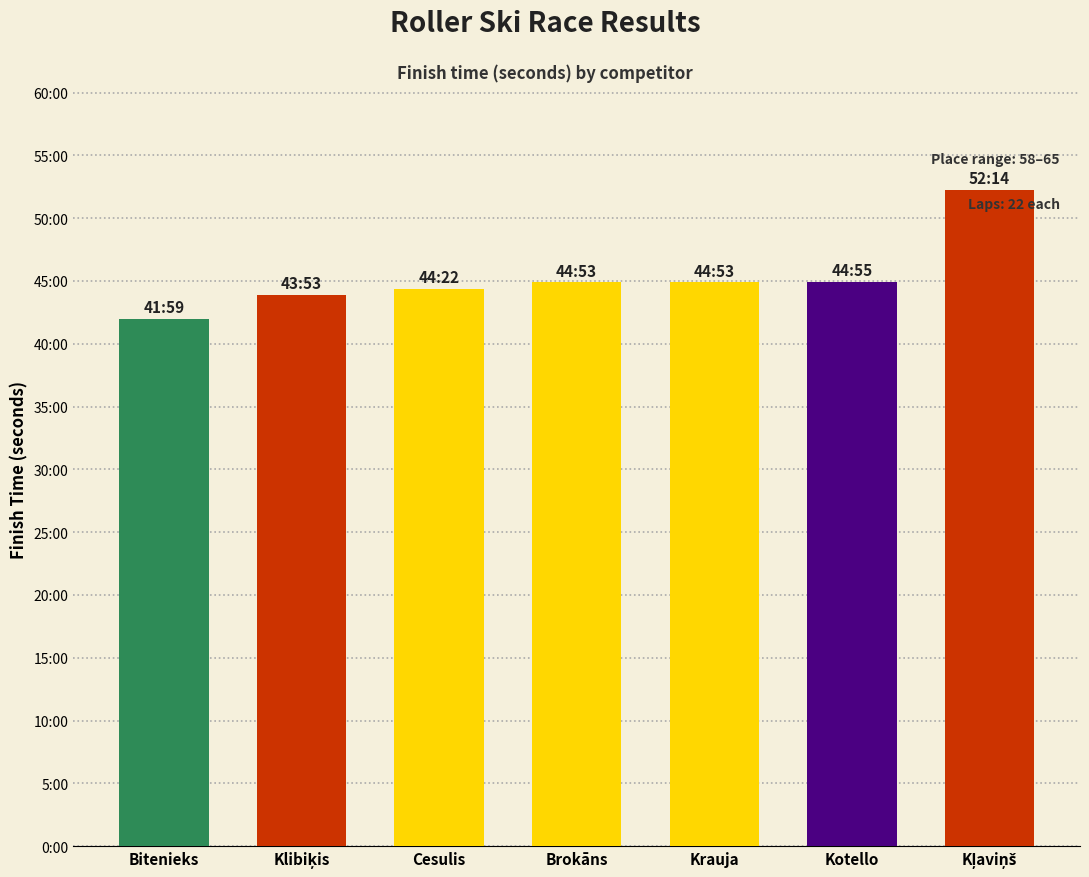

Rank the categories by value from highest to lowest.

Kļaviņš, Kotello, Brokāns, Krauja, Cesulis, Klibiķis, Bitenieks